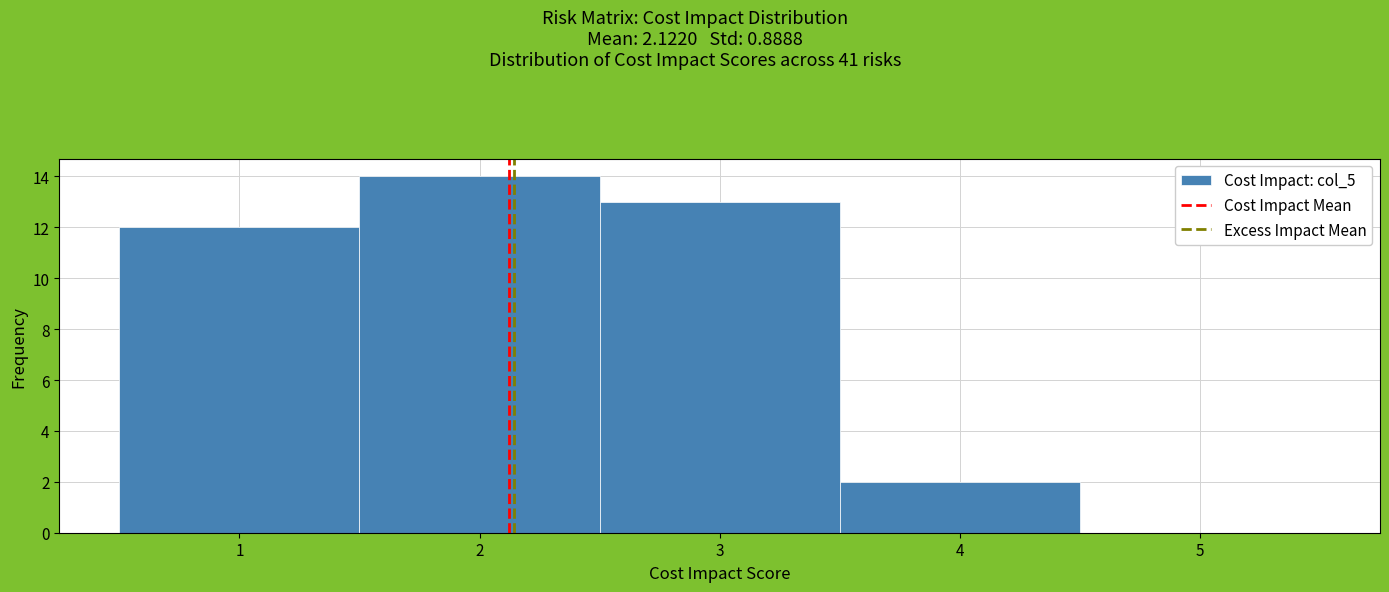

Reading left to right, list every bar in this chart as the range it spans on the x-axis followed by its height. The values are not printed on the chart, so give them approximately, as read against the axis.

0.5 to 1.5: 12
1.5 to 2.5: 14
2.5 to 3.5: 13
3.5 to 4.5: 2
4.5 to 5.5: 0